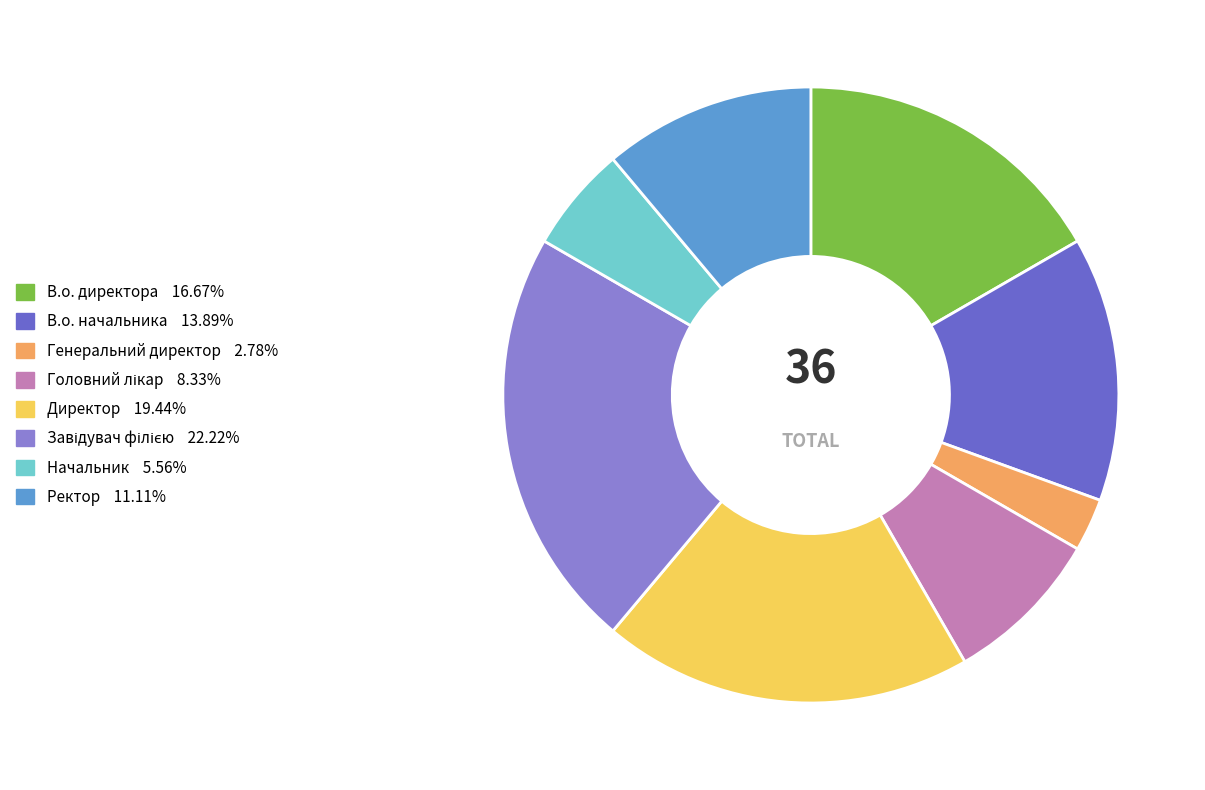

Between Директор and В.о. директора, which is larger?

Директор